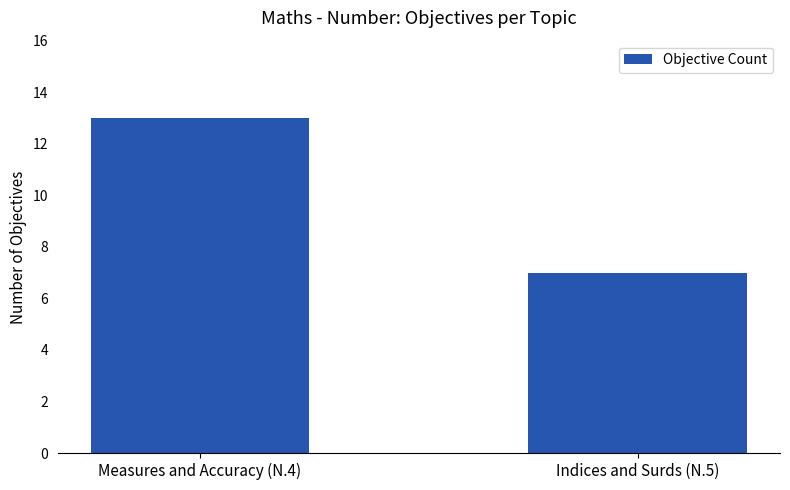

Are the bars grouped side by side (vs. stacked)?

No